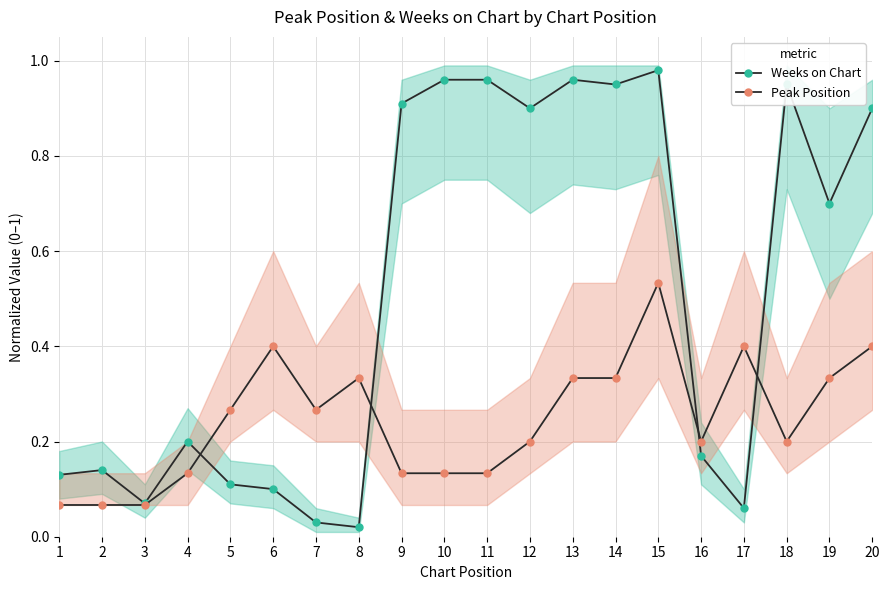

Is it true that Weeks on Chart equals 1.0 at 15?

True